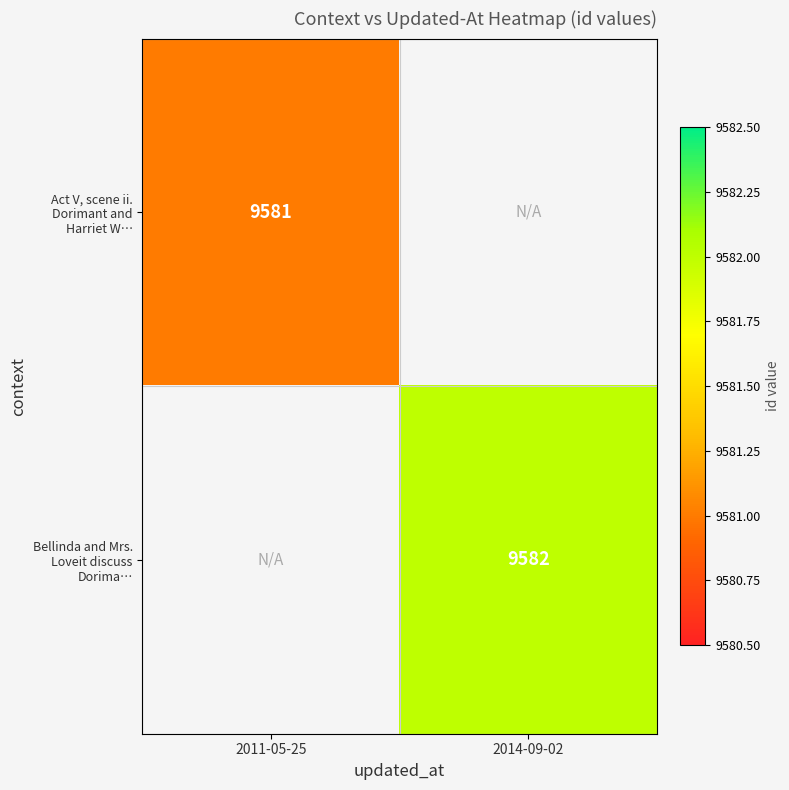

Is the value of Act V, scene ii. Dorimant and Harriet W… at 2014-09-02 greater than the value of Bellinda and Mrs. Loveit discuss Dorima… at 2011-05-25?

No